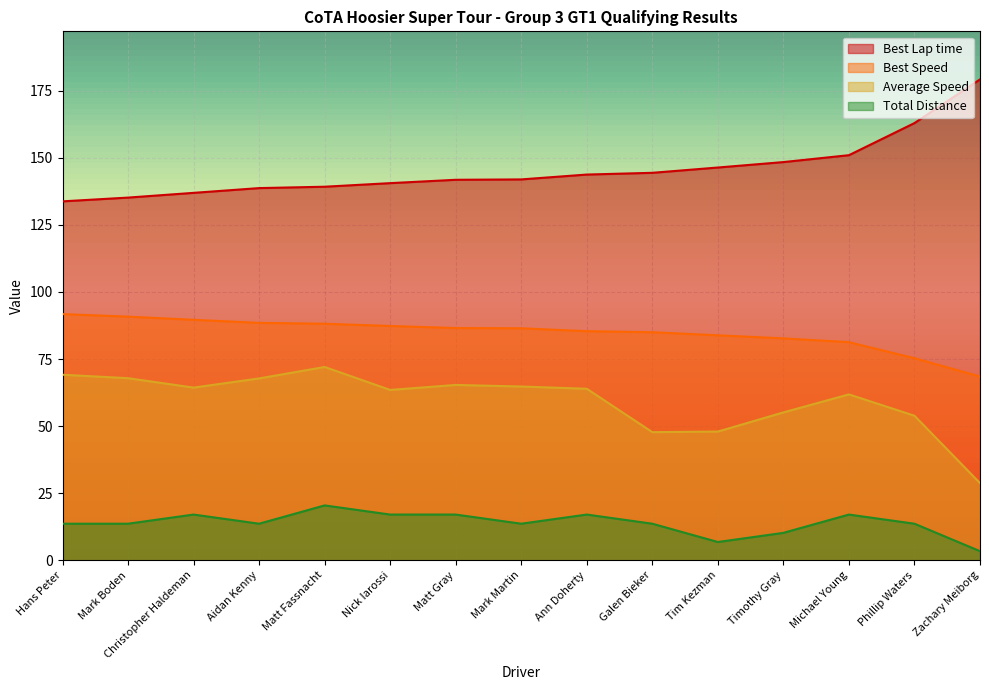

Between Matt Gray and Timothy Gray, which series saw the biggest shift?

Average Speed